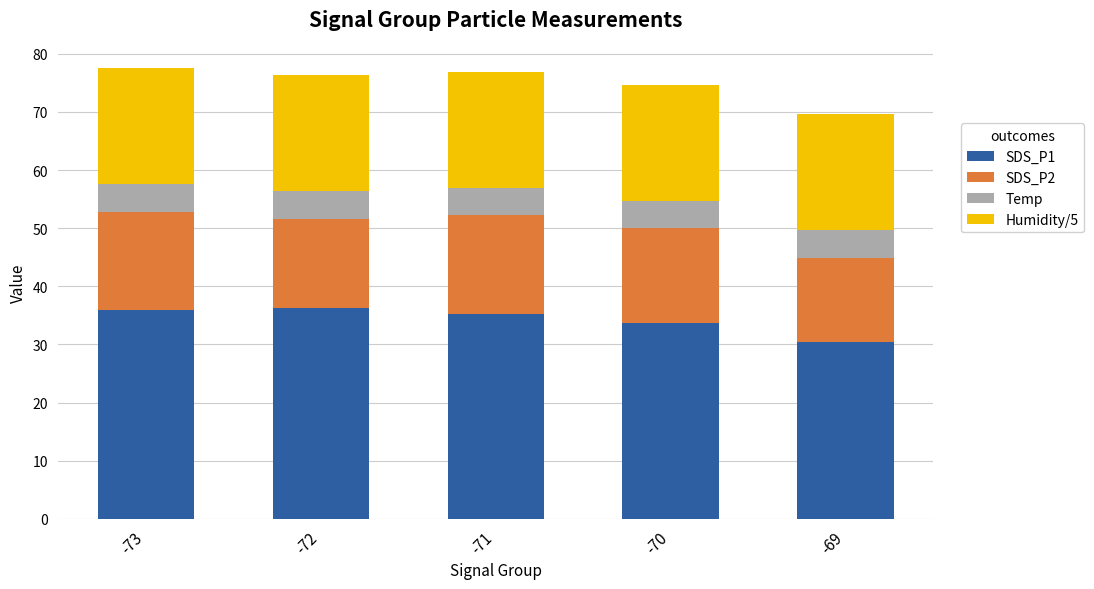

What is the sum of the SDS_P1 values at -72 and -71?

71.5